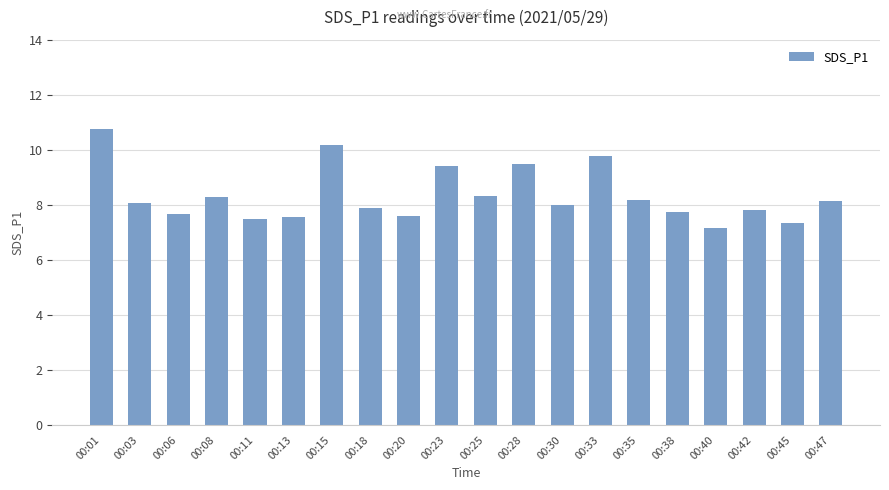

What is the ratio of the value at 00:47 to the value at 00:33?

0.8